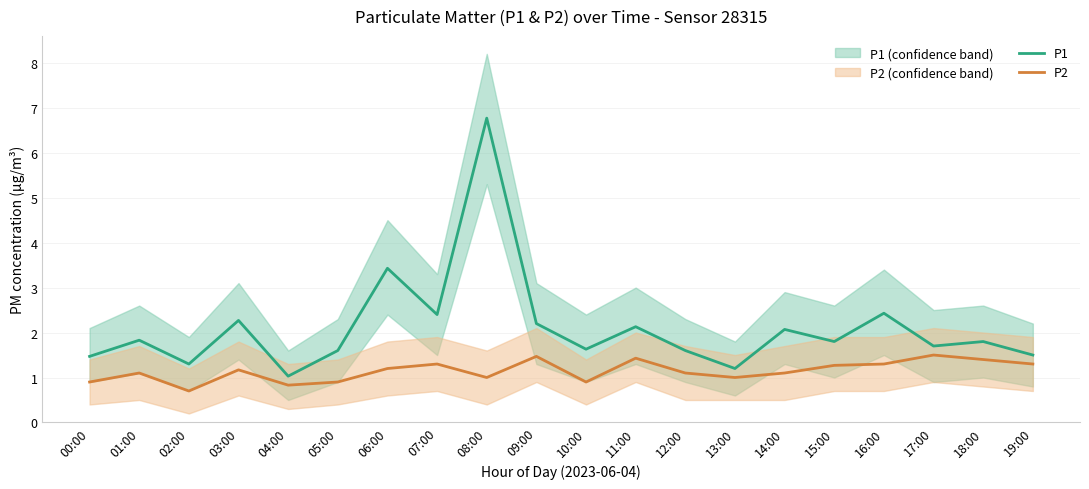

What is the average value of the P2 series?

1.1